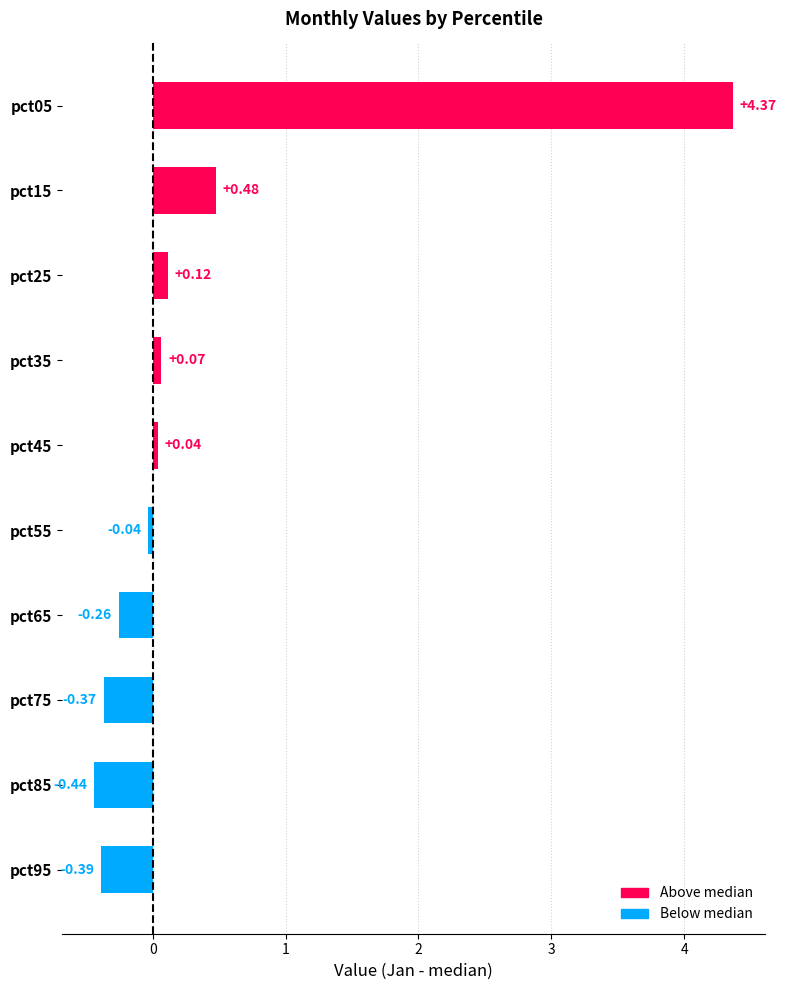

List the labels in order of value, smallest first.

pct85, pct95, pct75, pct65, pct55, pct45, pct35, pct25, pct15, pct05